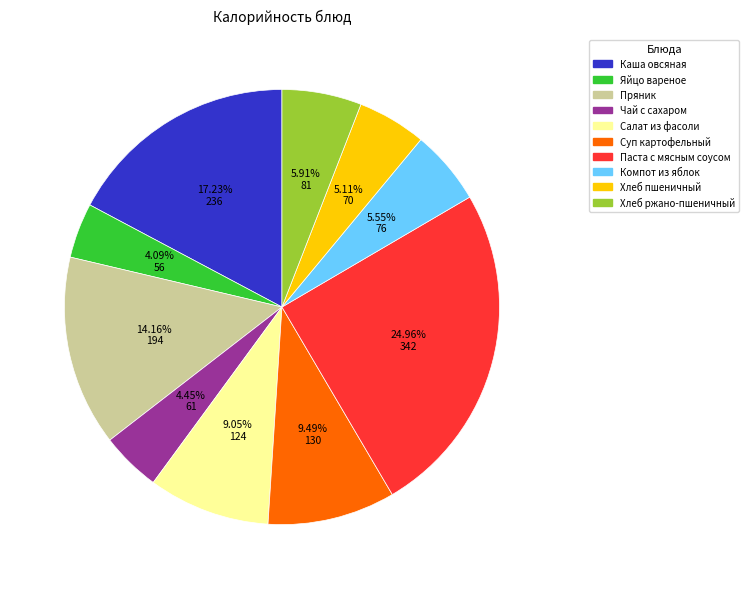

Is there any slice that represents more than half of the pie?

No